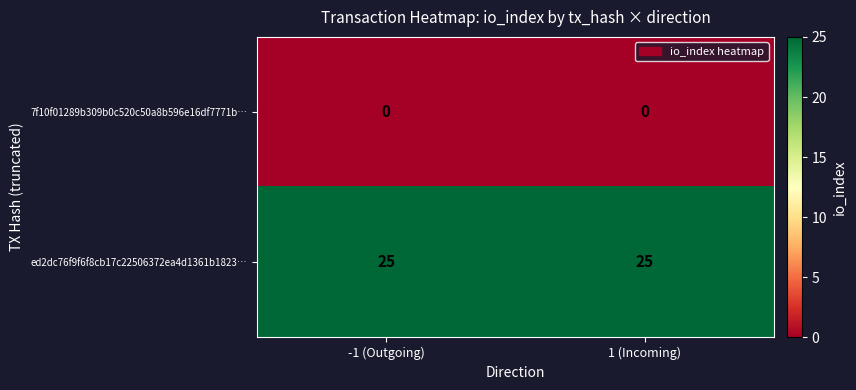

What is the average value of the ed2dc76f9f6f8cb17c22506372ea4d1361b1823… series?

25